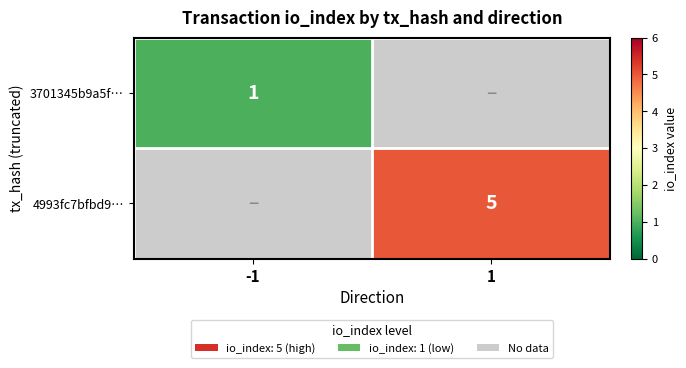

At which category does the chart reach its peak across all series?

1